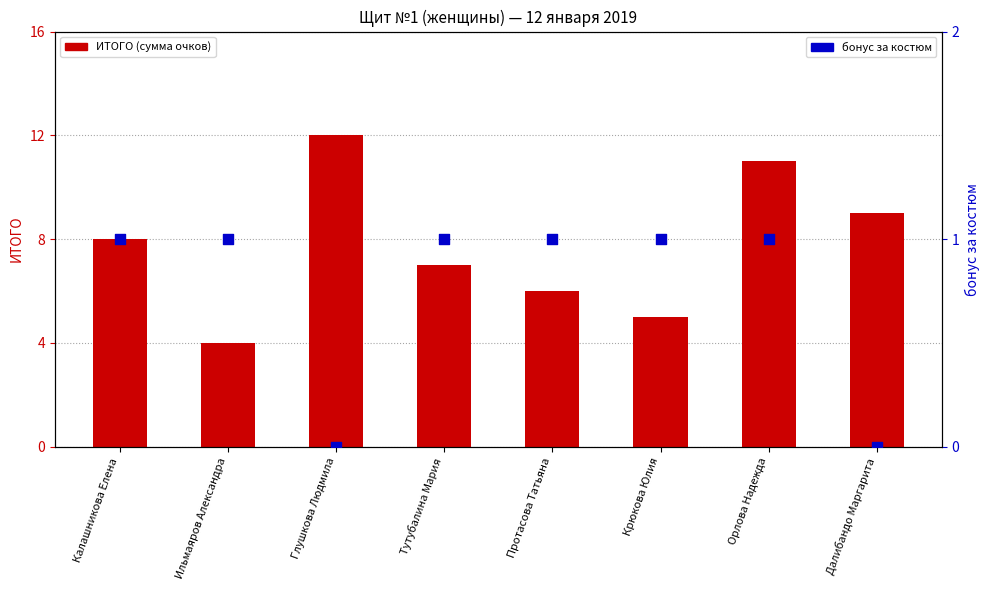

Which series has the largest Y range (max minus min)?

ИТОГО (сумма очков)